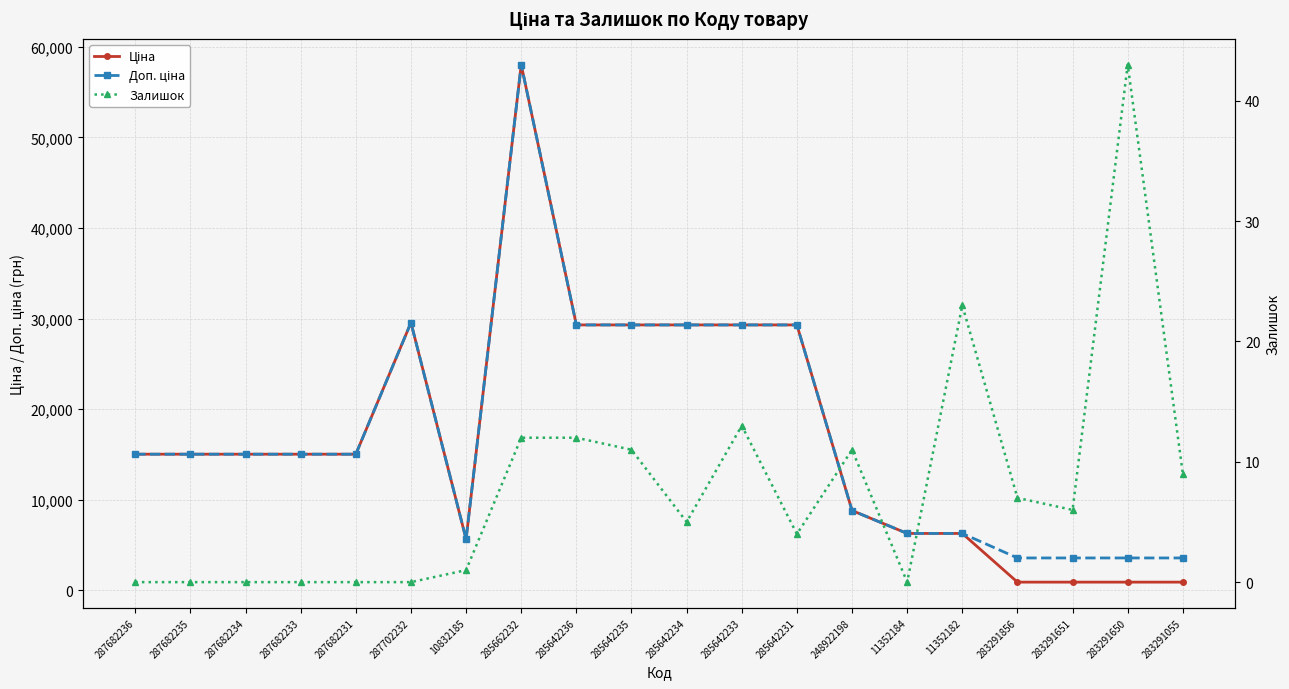

What is the value of the Доп. ціна point at the 5th from the left?

15019.2